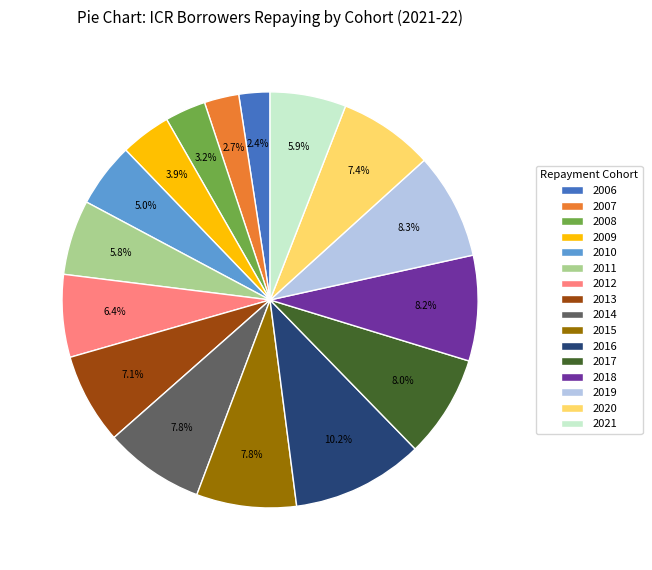

Approximately how many times larger is the value at 2010 compared to 2006?

2.1